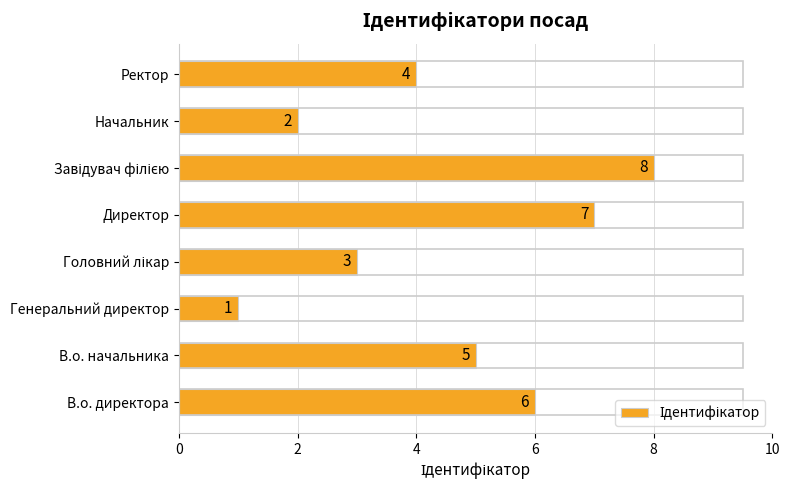

How many data points does each series have?

8